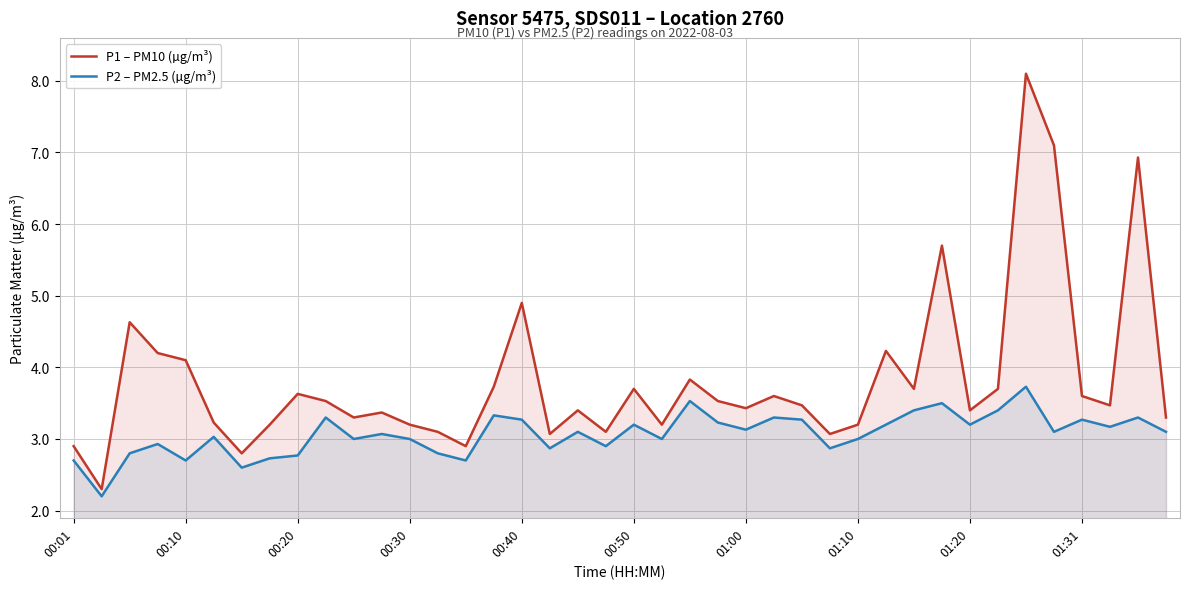

At which category does the chart reach its peak across all series?

34